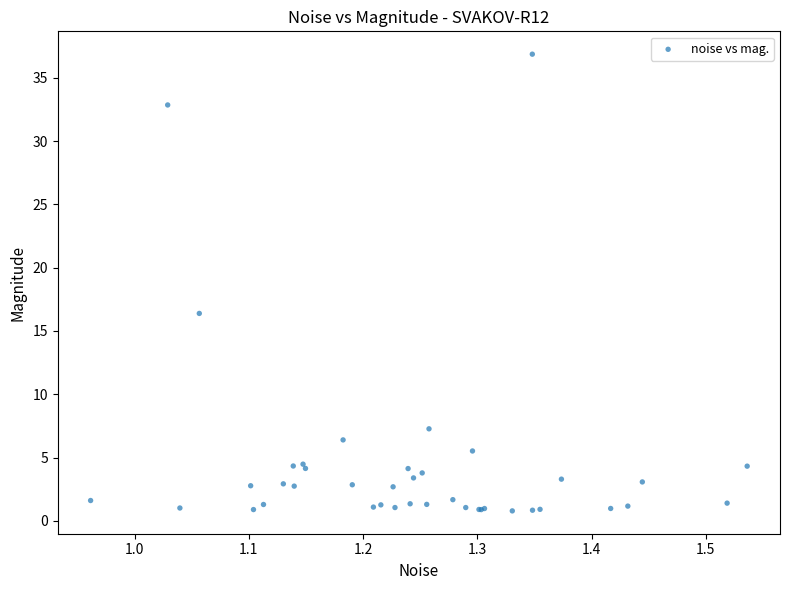

What Y value in the scatter plot is closest to 18?

16.4